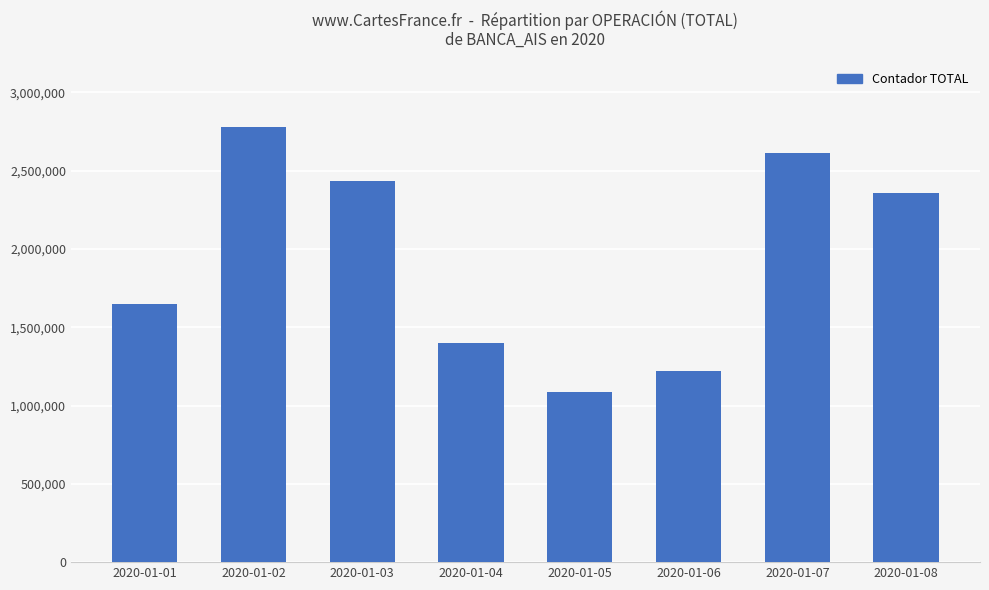

How many values are below 2357234?

4